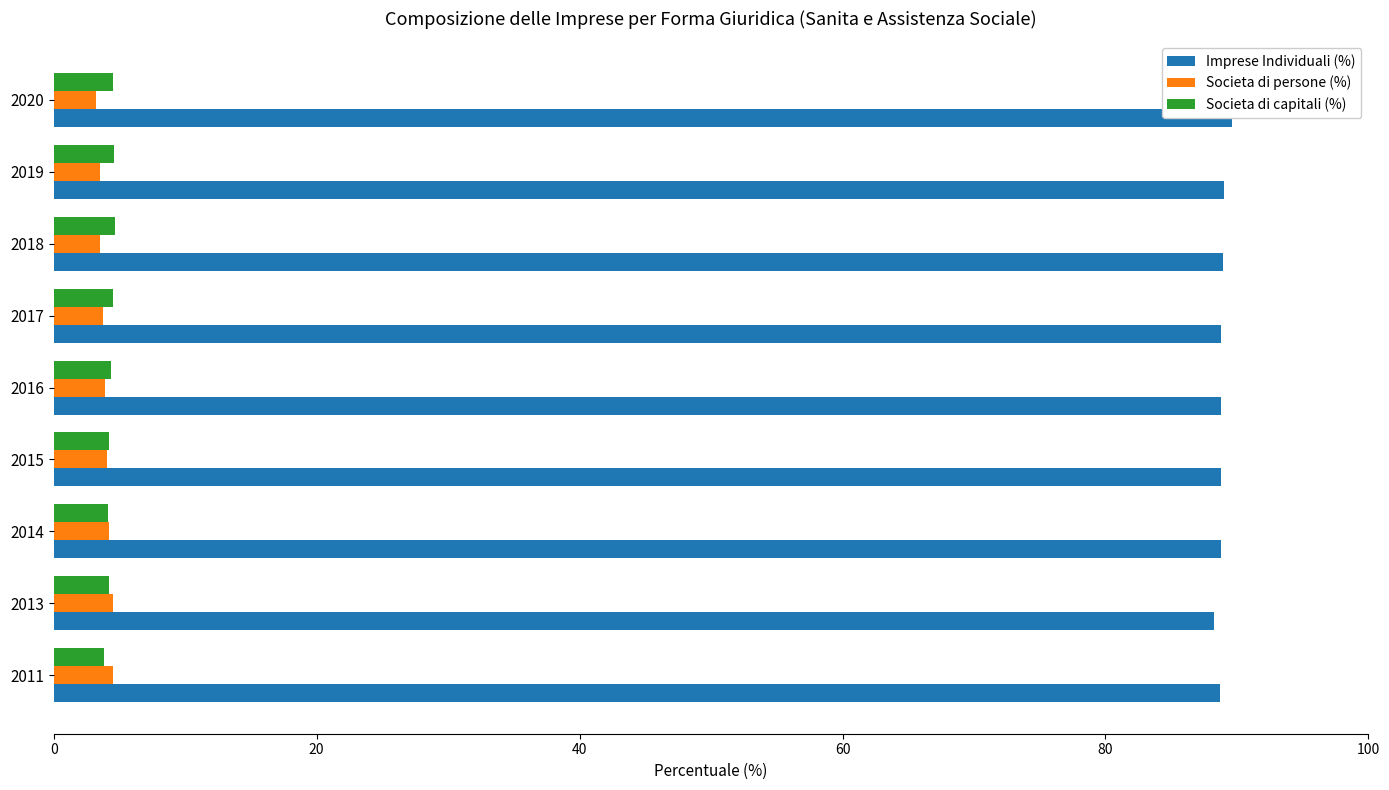

Is the value of Imprese Individuali (%) at 2019 greater than the value of Societa di persone (%) at 2015?

Yes